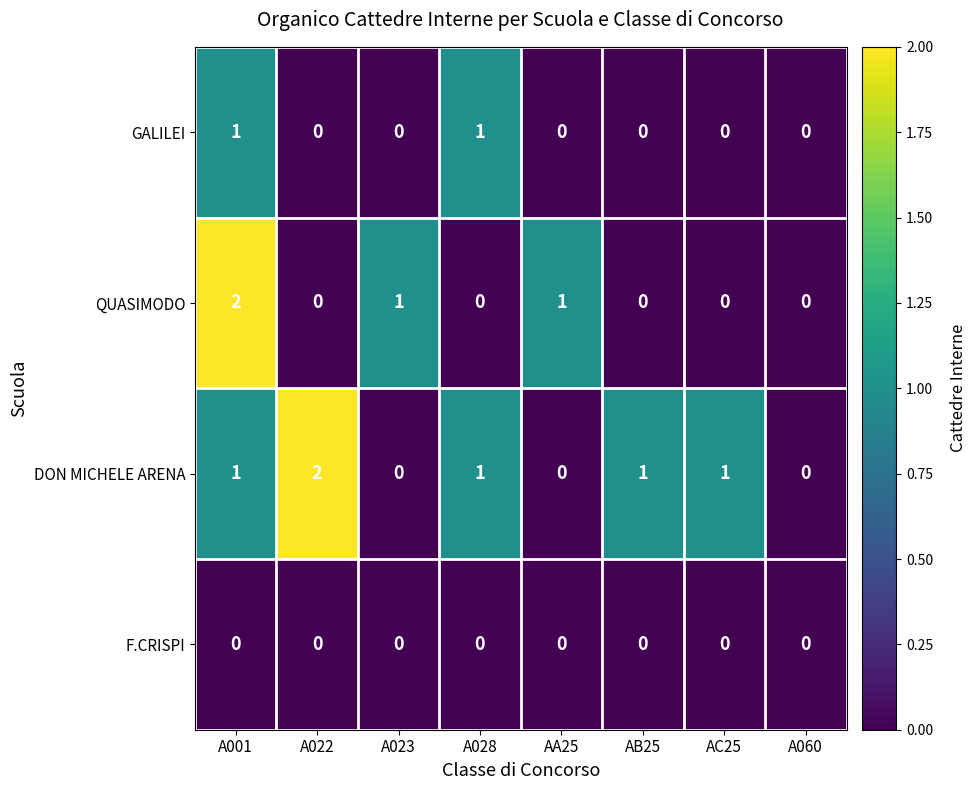

Rank the series by their average value, from lowest to highest.

F.CRISPI, GALILEI, QUASIMODO, DON MICHELE ARENA